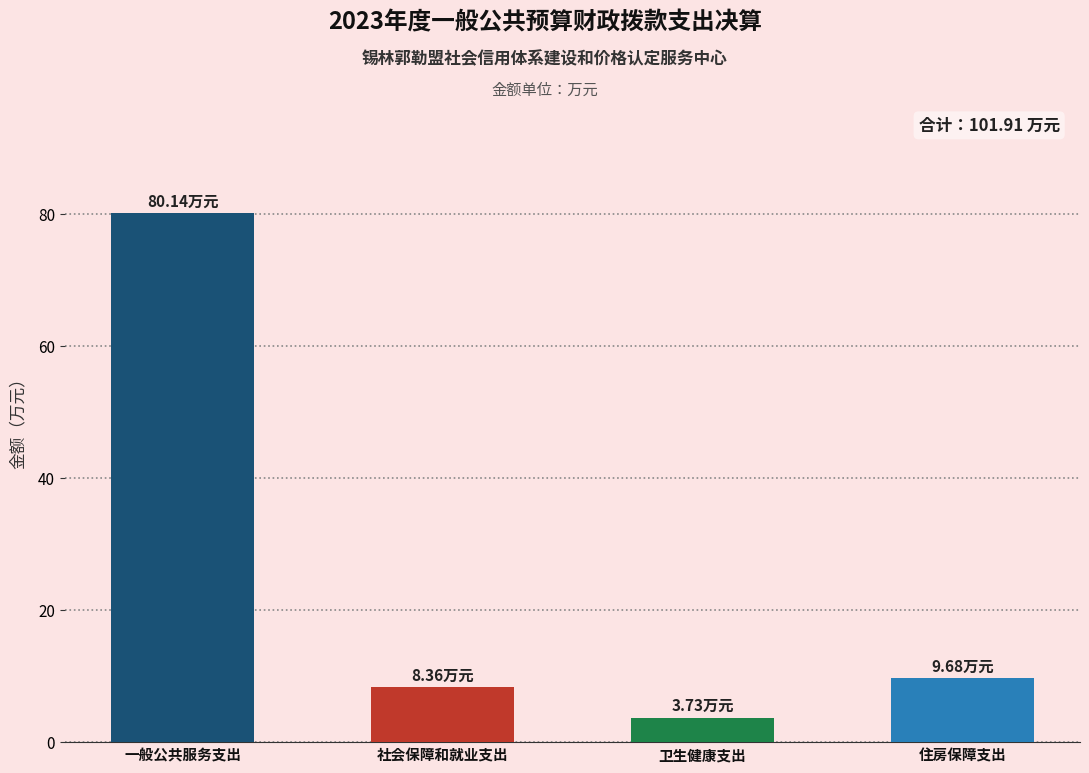

Are the bars grouped side by side (vs. stacked)?

No